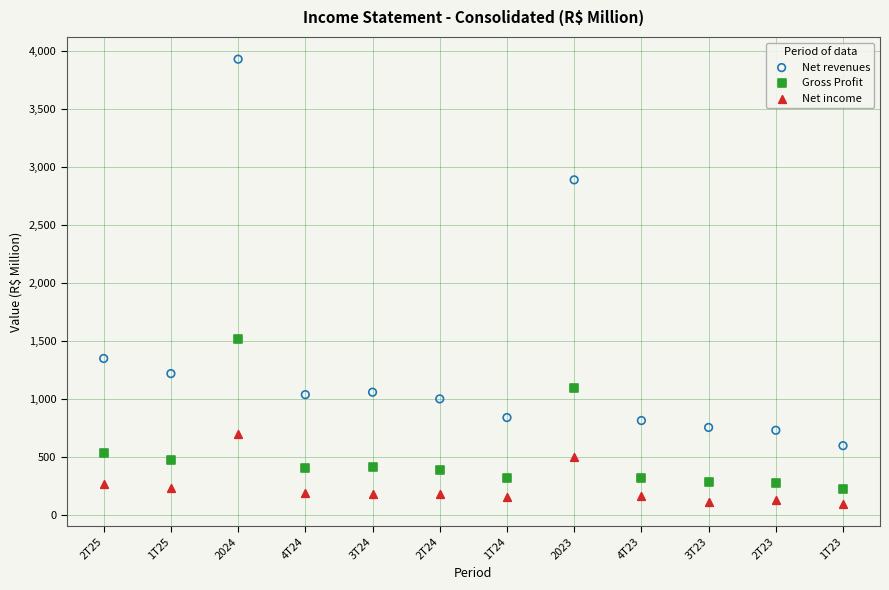

Across all data points, what is the range of Y values (max minus min)?

3832.3